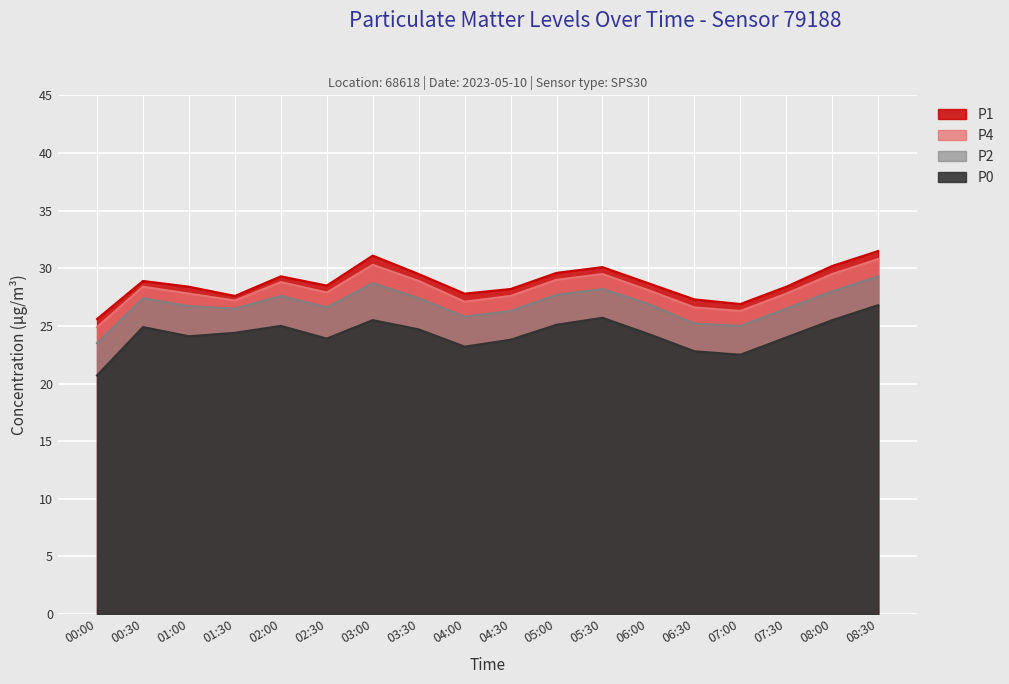

How many lines are shown in the chart?

4